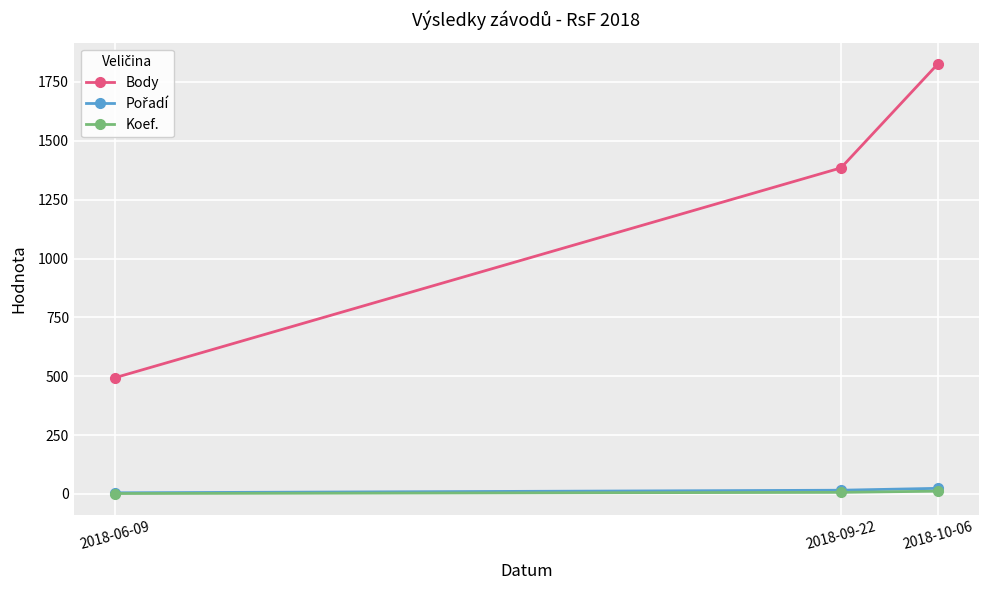

What is the label of the 1st point from the left?

2018-06-09